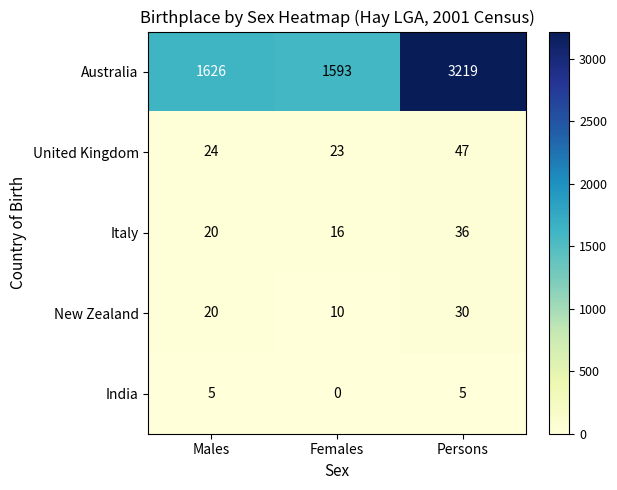

At which category does the chart reach its minimum across all series?

Females